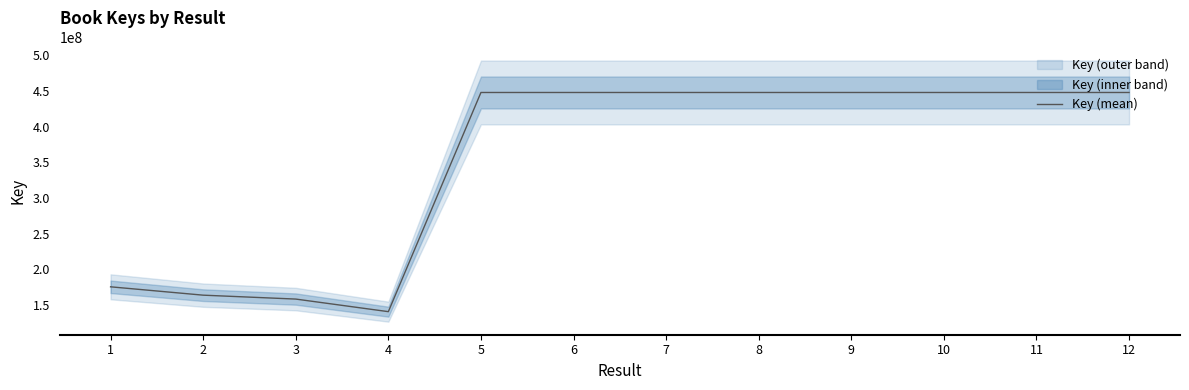

Rank the categories by value from lowest to highest.

4, 3, 2, 1, 12, 11, 9, 10, 8, 7, 6, 5